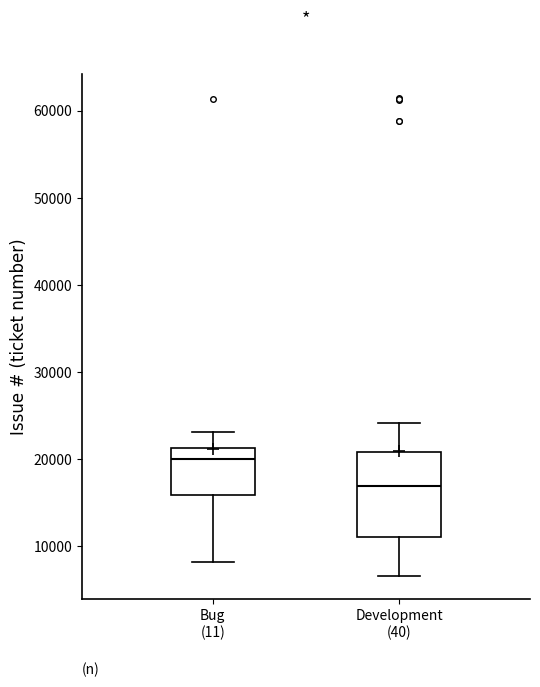

Where does the median line of the box for Development (40) sit on the y-axis? The values are not printed on the chart, so give them approximately, as read against the axis.

17000